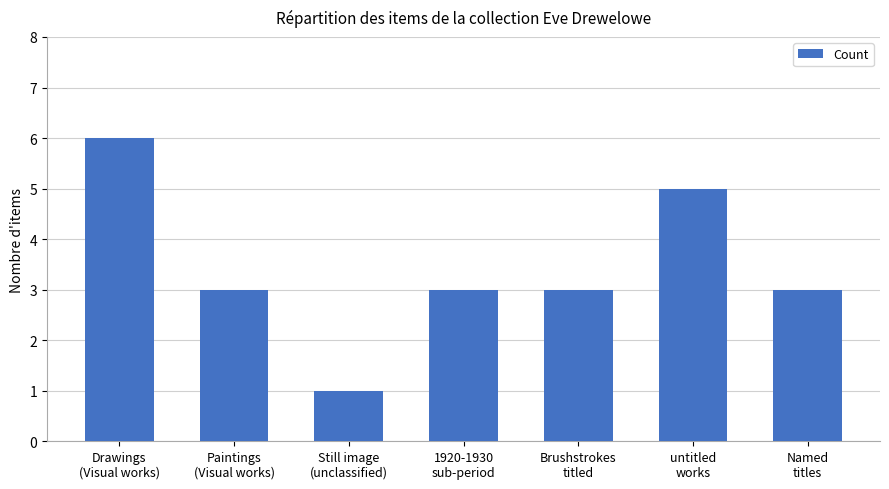

What is the maximum value shown in the chart?

6